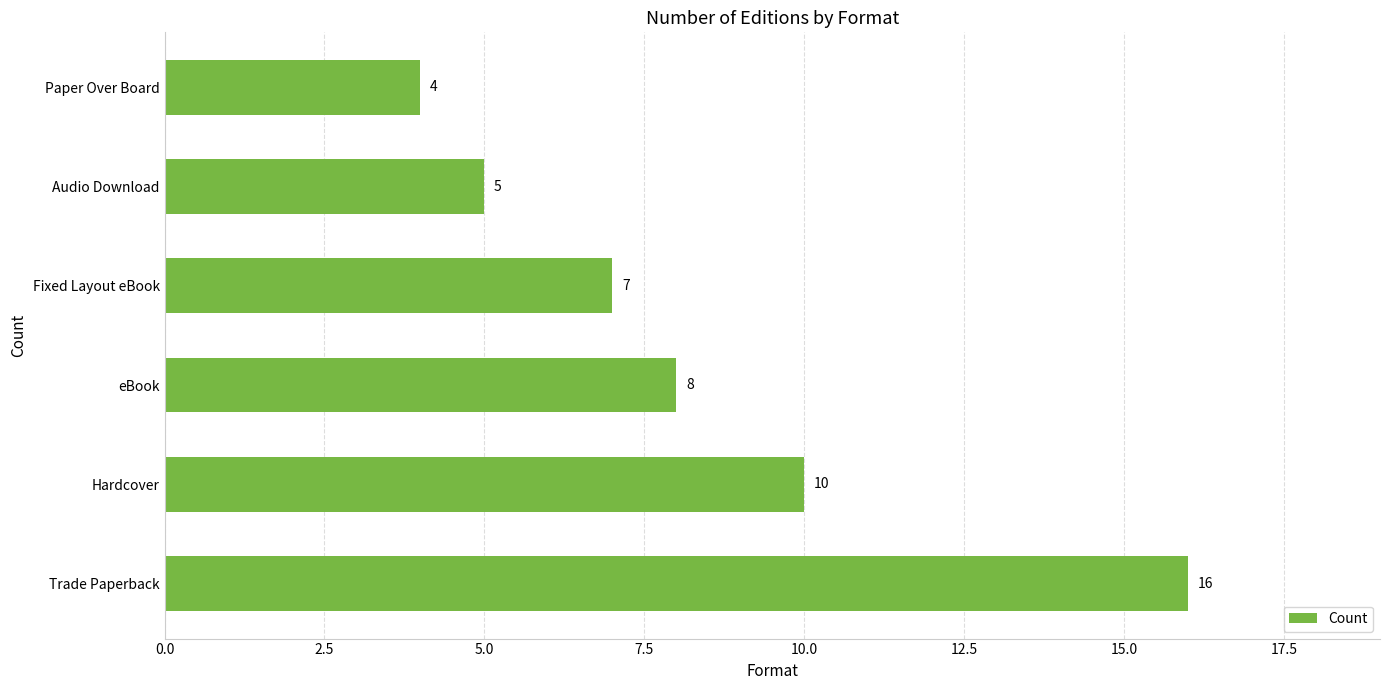

What is the difference between the second highest and minimum values?

6